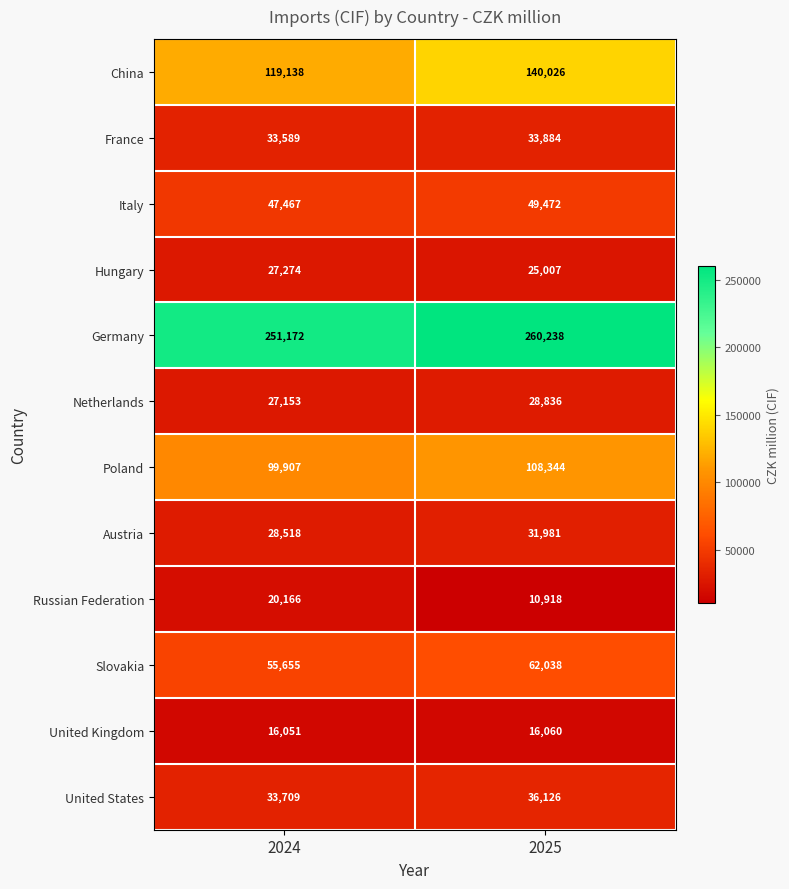

Reading right to left, transcribe all the data shown in this chart.

China: 140026	119138
France: 33884	33589
Italy: 49472	47467
Hungary: 25007	27274
Germany: 260238	251172
Netherlands: 28836	27153
Poland: 108344	99907
Austria: 31981	28518
Russian Federation: 10918	20166
Slovakia: 62038	55655
United Kingdom: 16060	16051
United States: 36126	33709